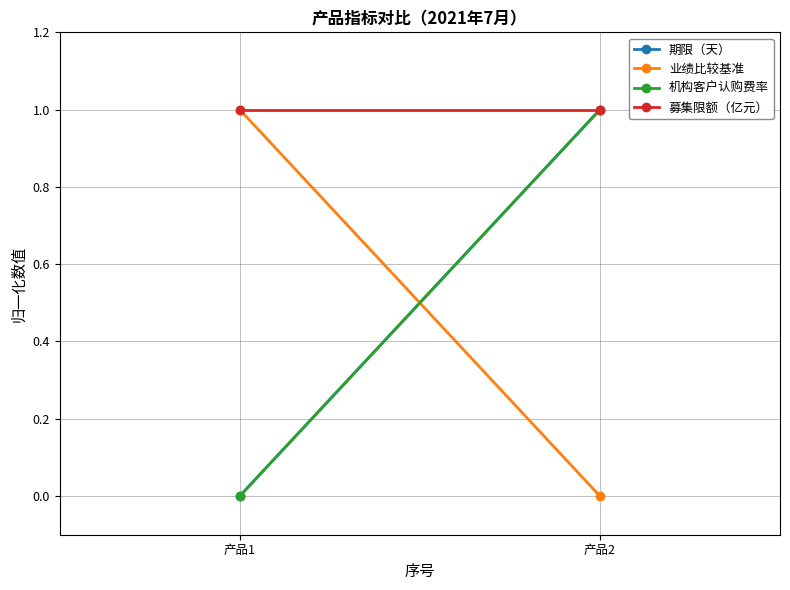

Reading left to right, extract all data points from this chart.

期限（天）: 产品1=0	产品2=1
业绩比较基准: 产品1=1	产品2=0
机构客户认购费率: 产品1=0	产品2=1
募集限额（亿元）: 产品1=1	产品2=1